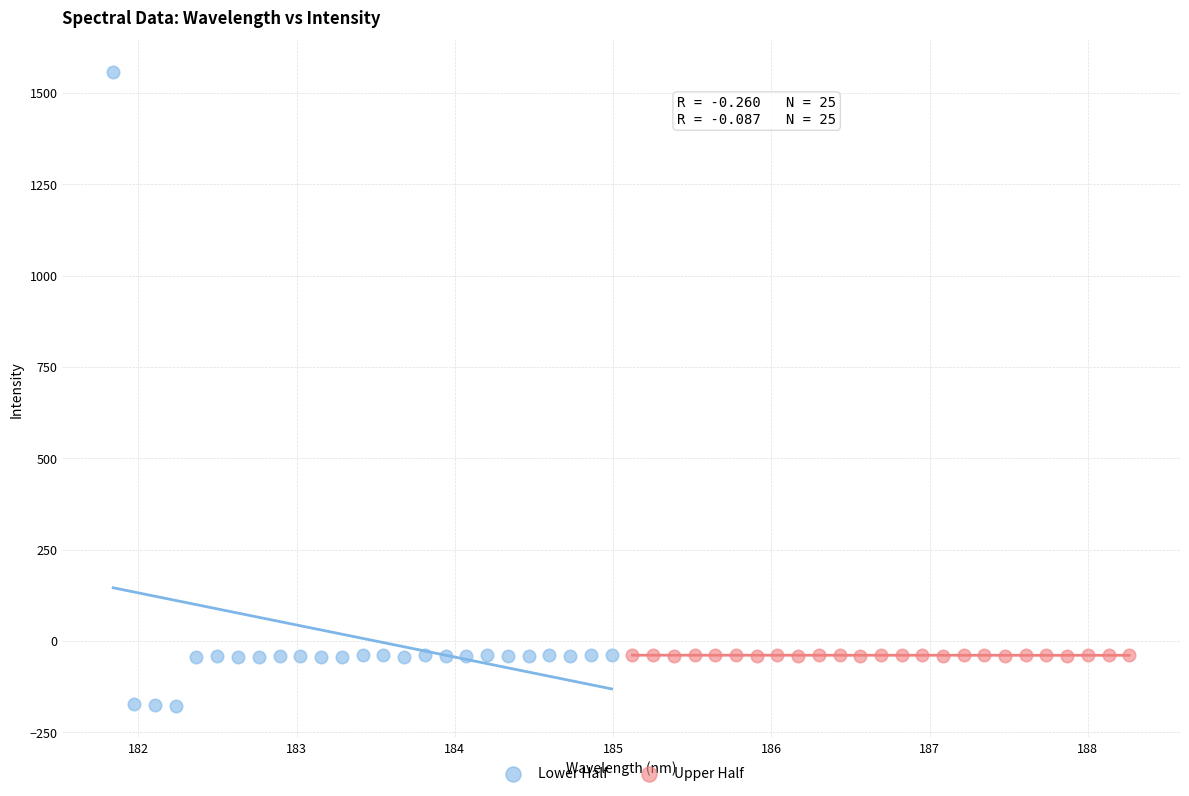

What are all the series names shown in the legend?

Lower Half, Upper Half